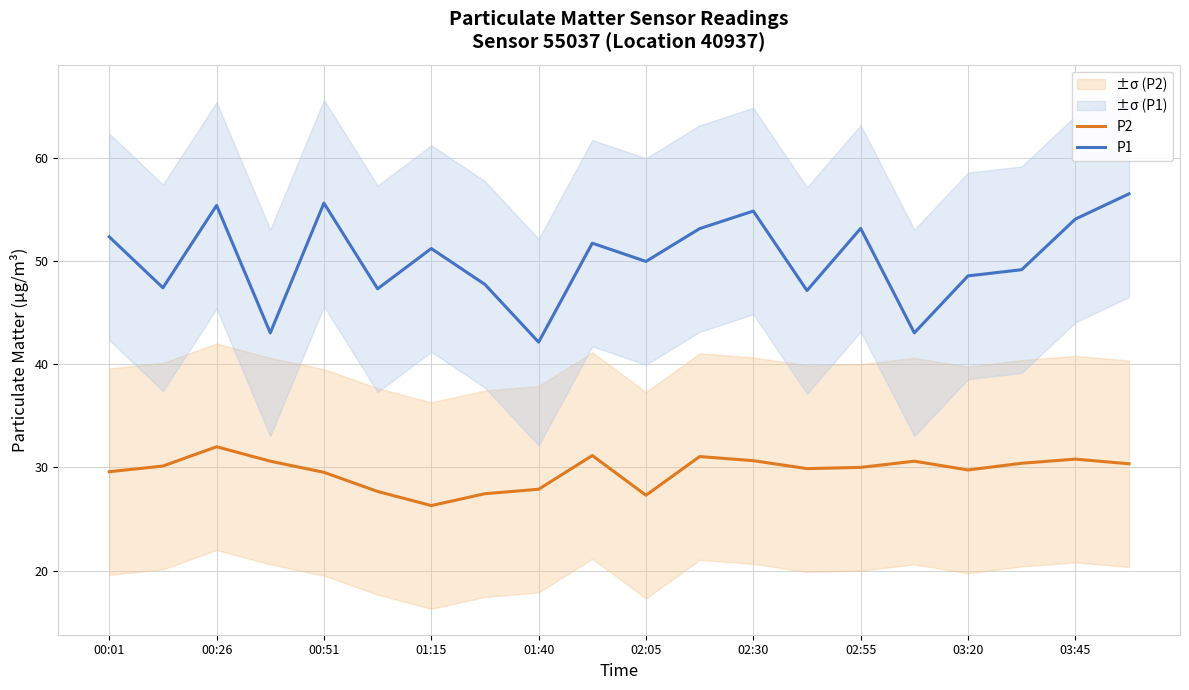

The value of P2 at 02:05 is 40.6. True or false?

False